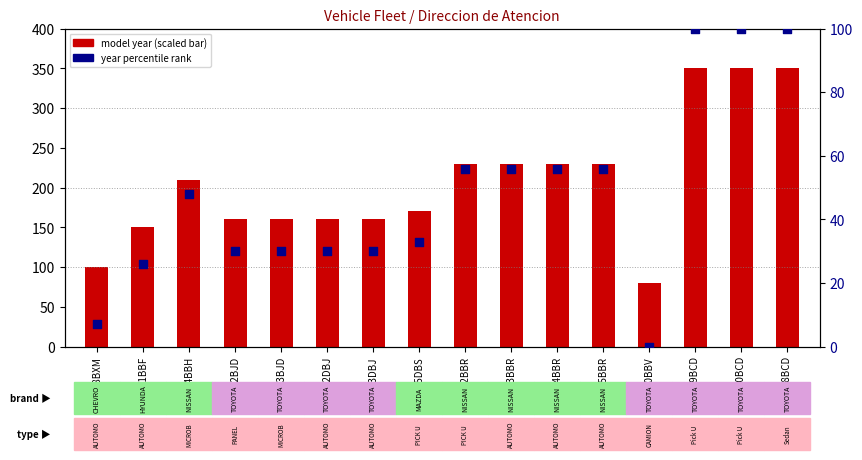

At how many categories does at least one series exceed 296?

3